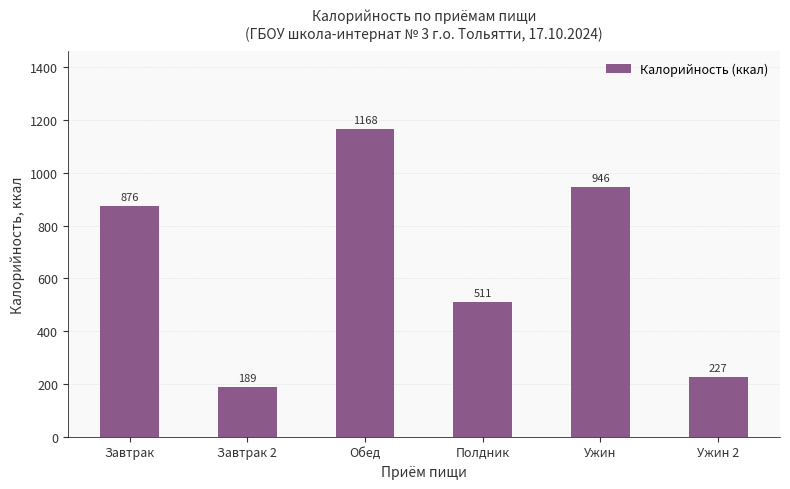

What is the ratio of the value at Ужин 2 to the value at Обед?

0.2